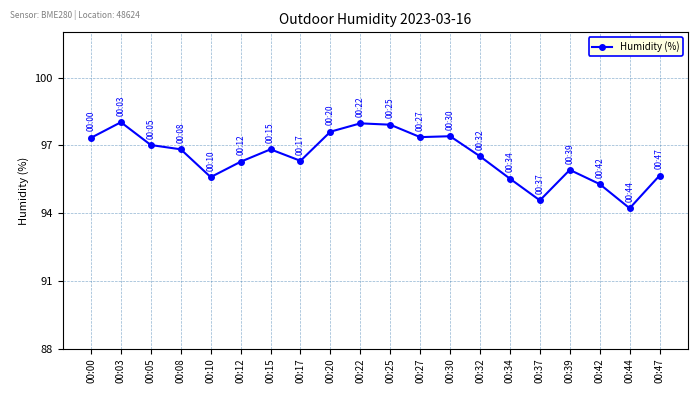

What is the average value?

96.5